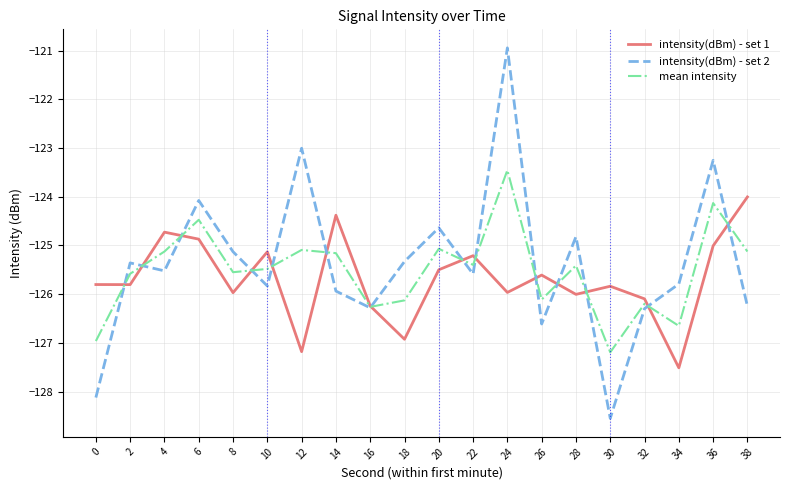

What is the total value across all series at 18?

-378.4